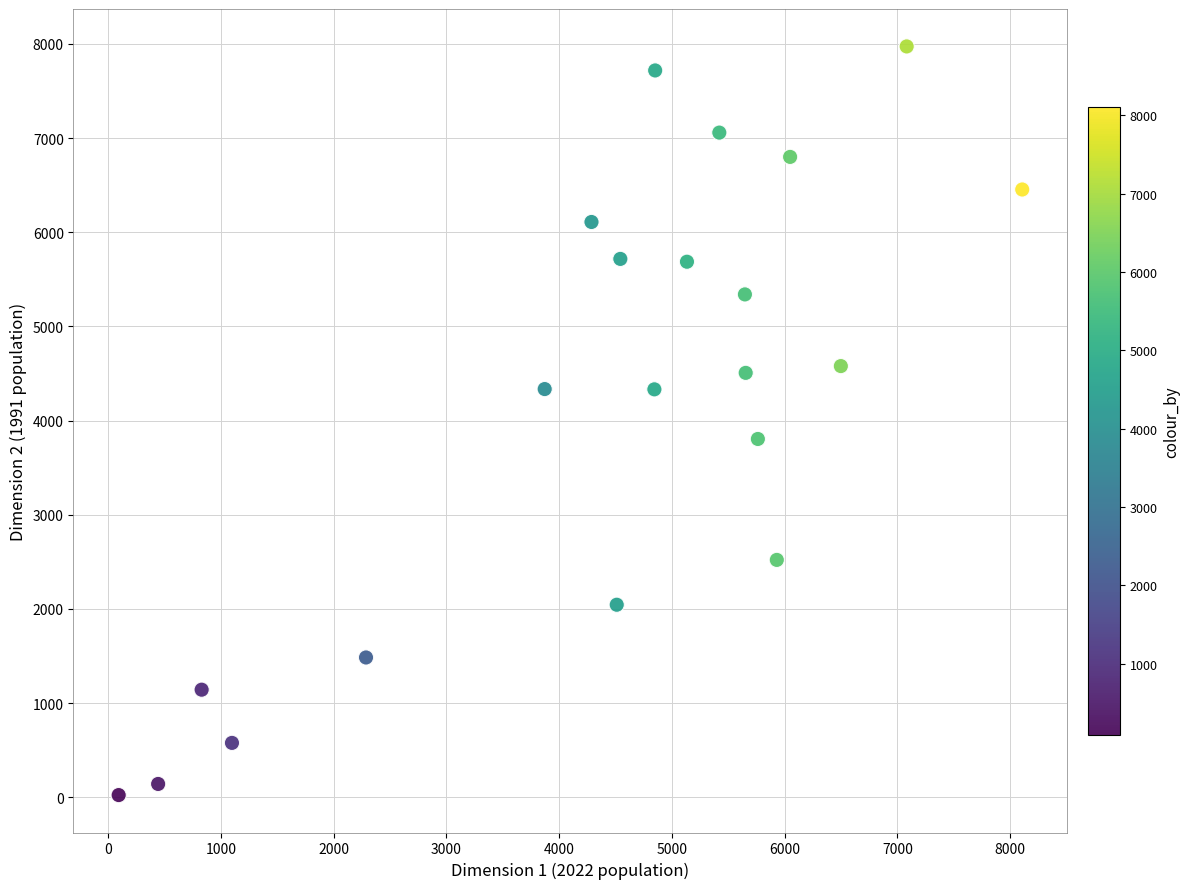

What is the range of Y values (max minus min)?

7949